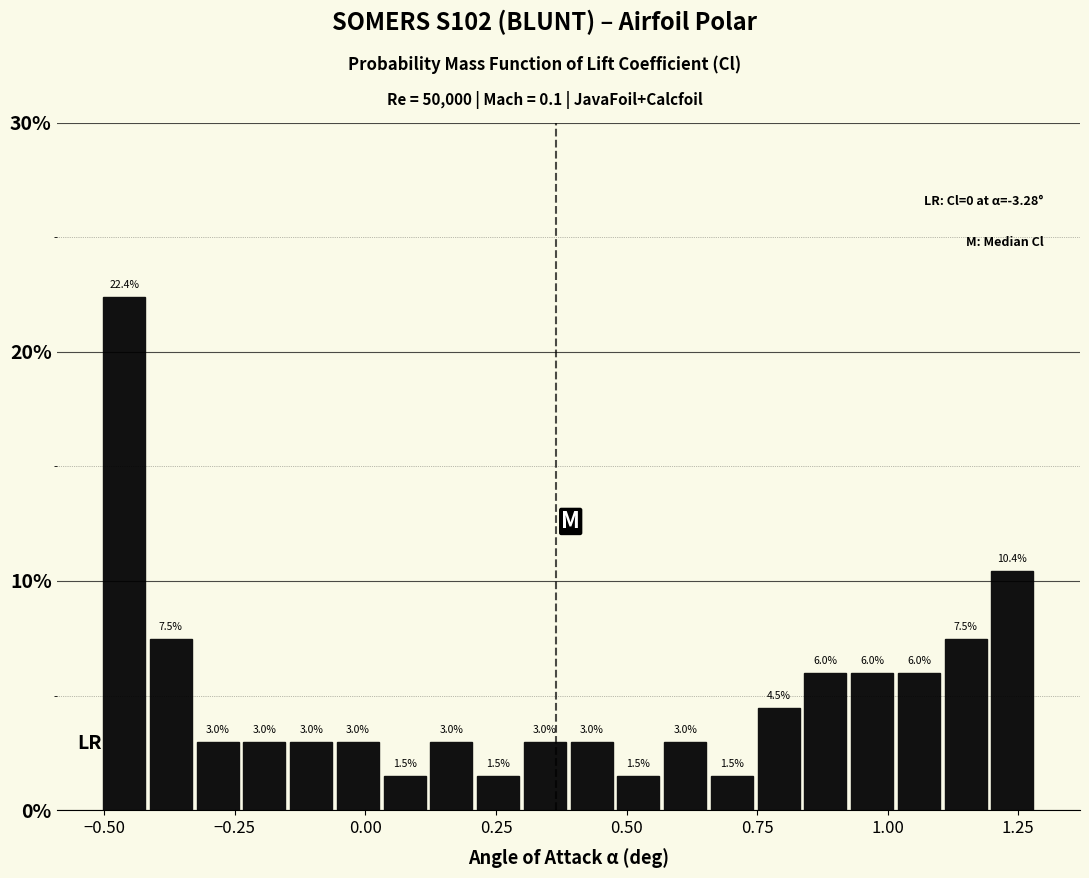

Read against the x-axis, roughly where is the centre of the tallest bar?

-0.45